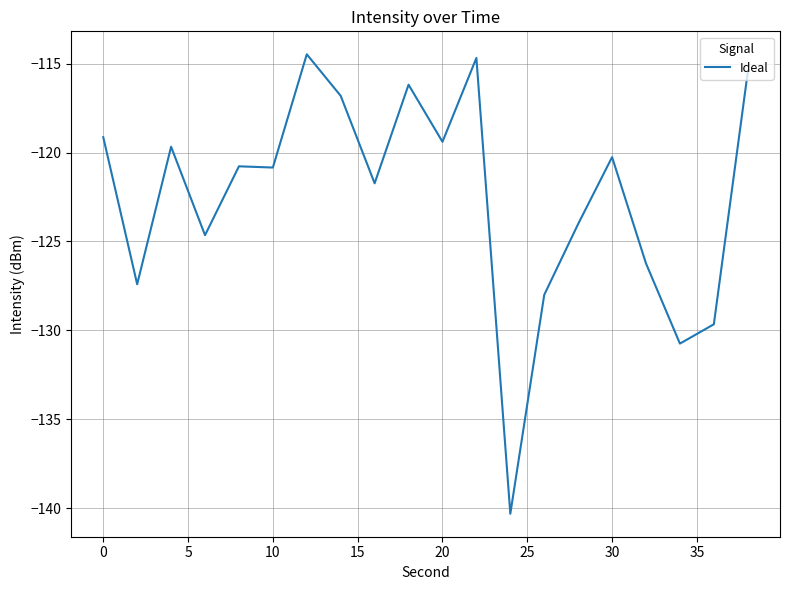

What is the minimum value shown in the chart?

-140.3